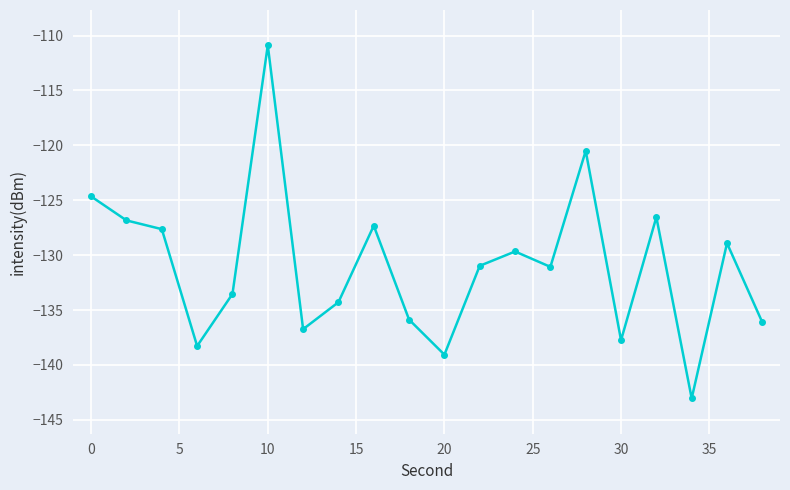

True or false: the data has more than 2 interior local peaks.

True